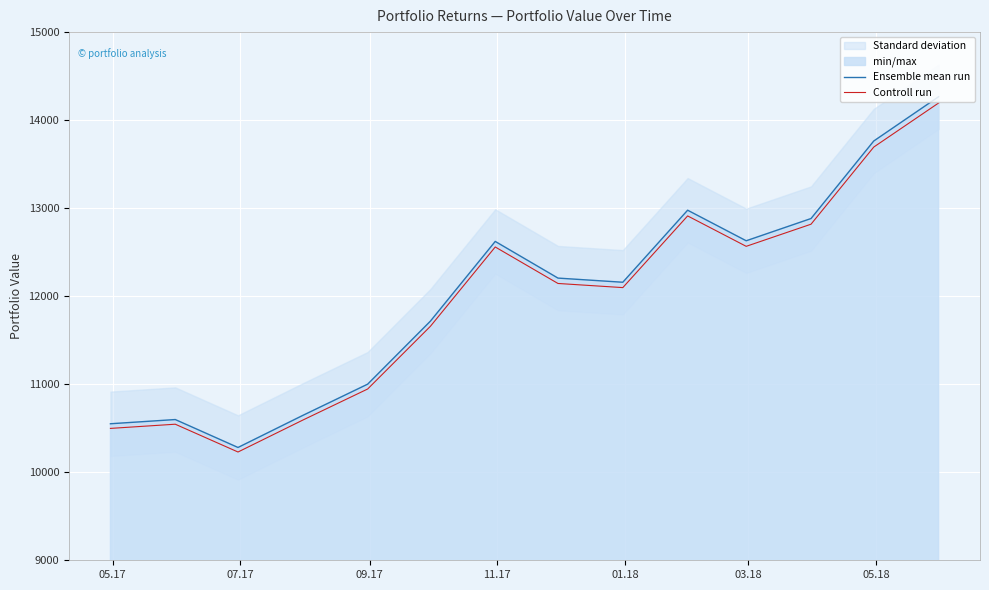

What is the lowest value of the Ensemble mean run series?

10281.4